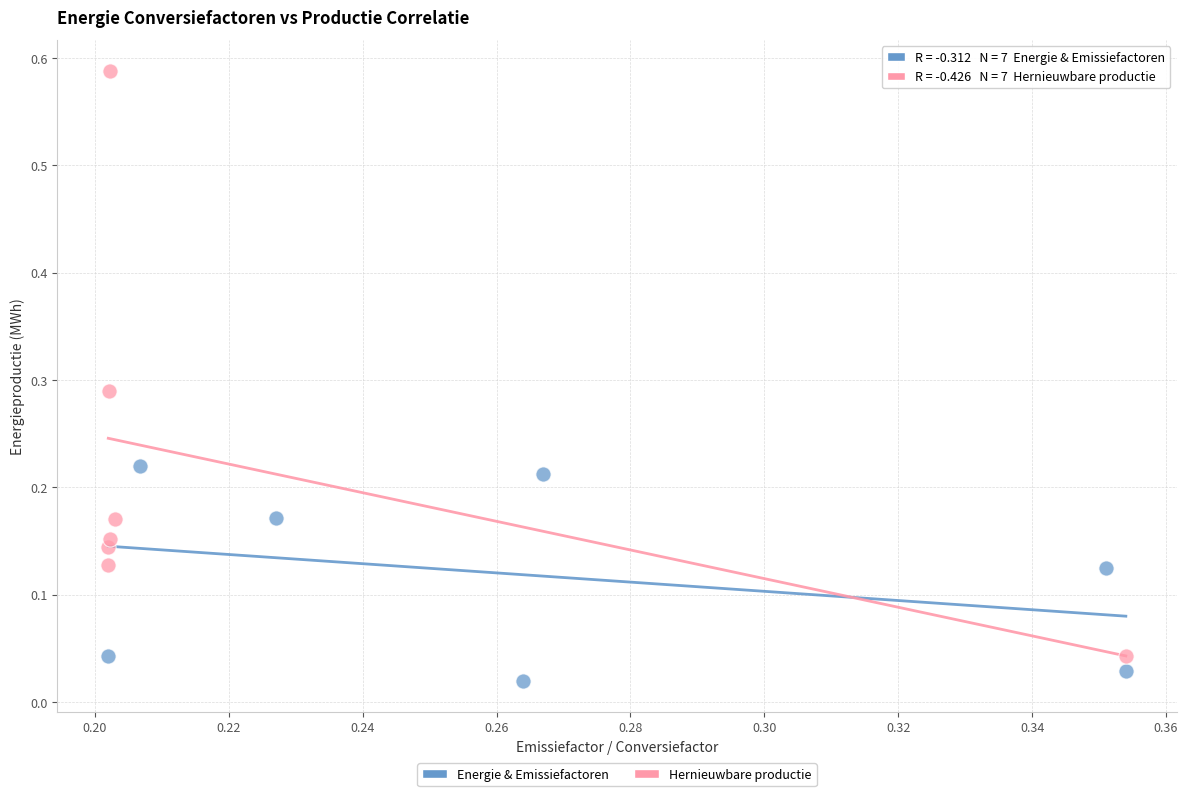

Which series contains the lowest Y value?

Energie & Emissiefactoren